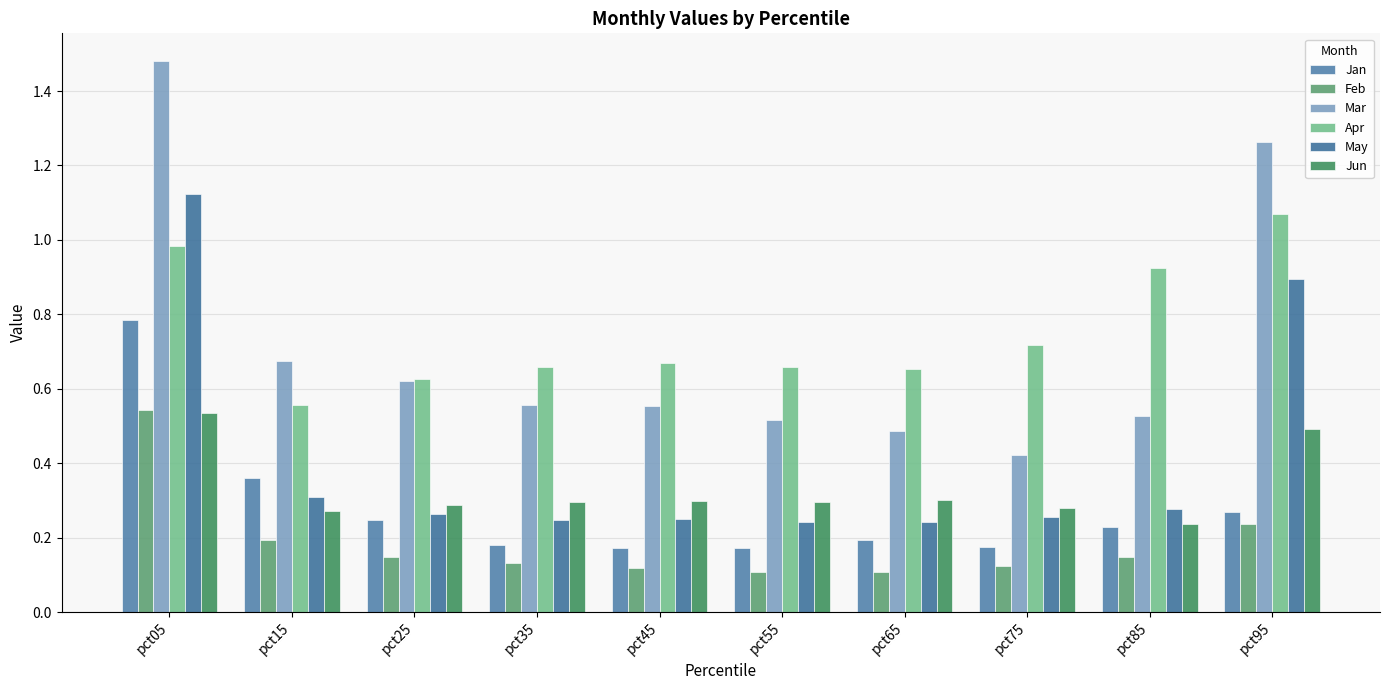

Count the Mar values in the range 0 to 1.

8